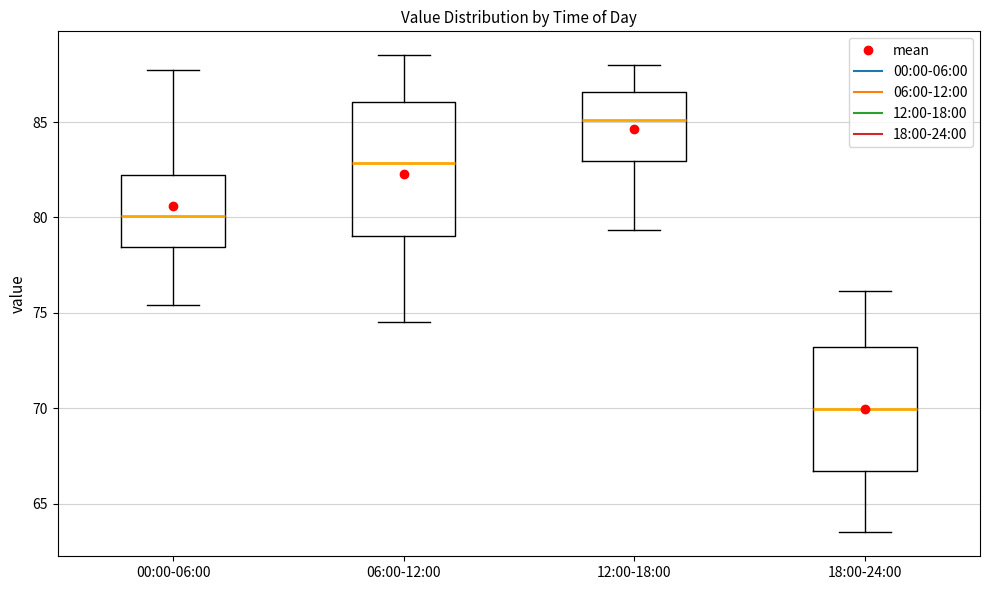

Comparing the boxes themselves (not the whiskers), which one is the tallest?

06:00-12:00